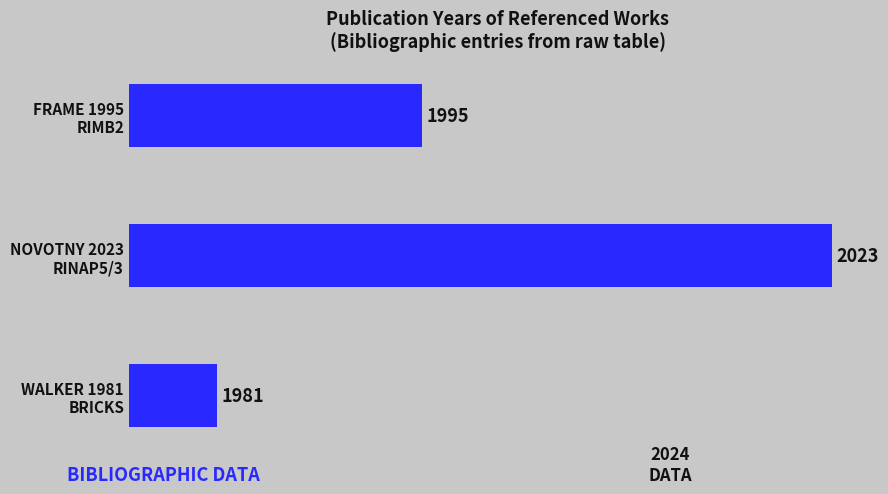

Does the chart contain stacked bars?

No